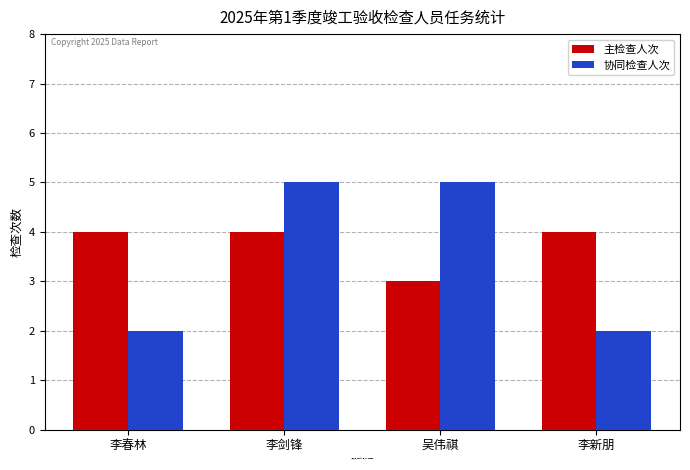

Rank the series at 李剑锋 from highest to lowest value.

协同检查人次, 主检查人次